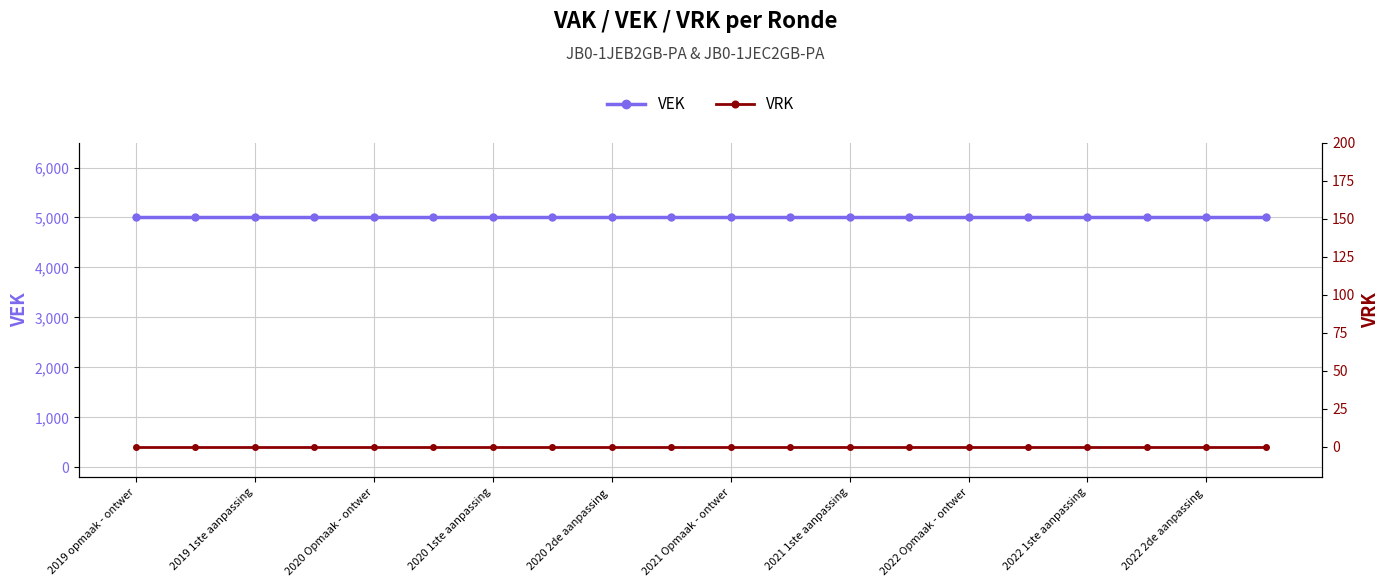

At how many categories does at least one series exceed 4374?

20